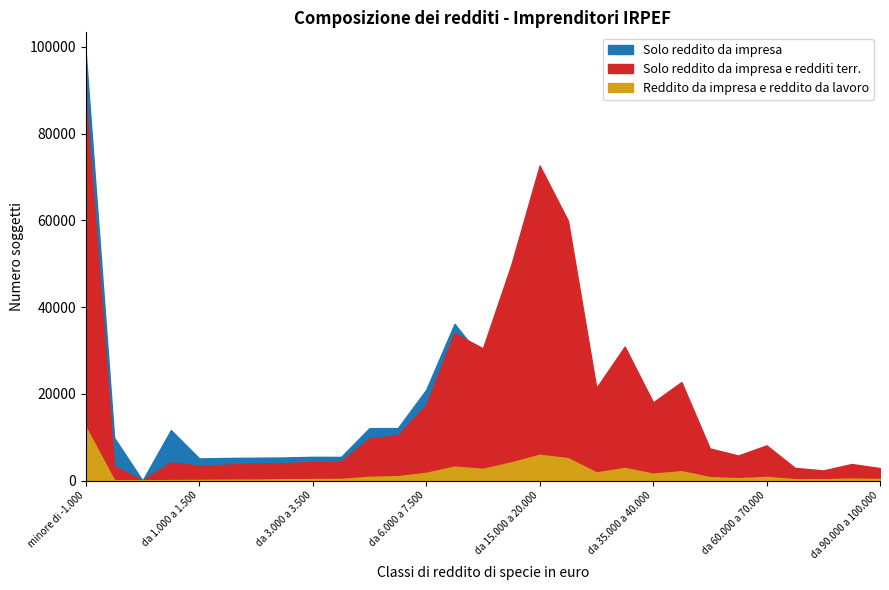

True or false: Solo reddito da impresa e redditi terre and Solo reddito da impresa cross at least once.

True